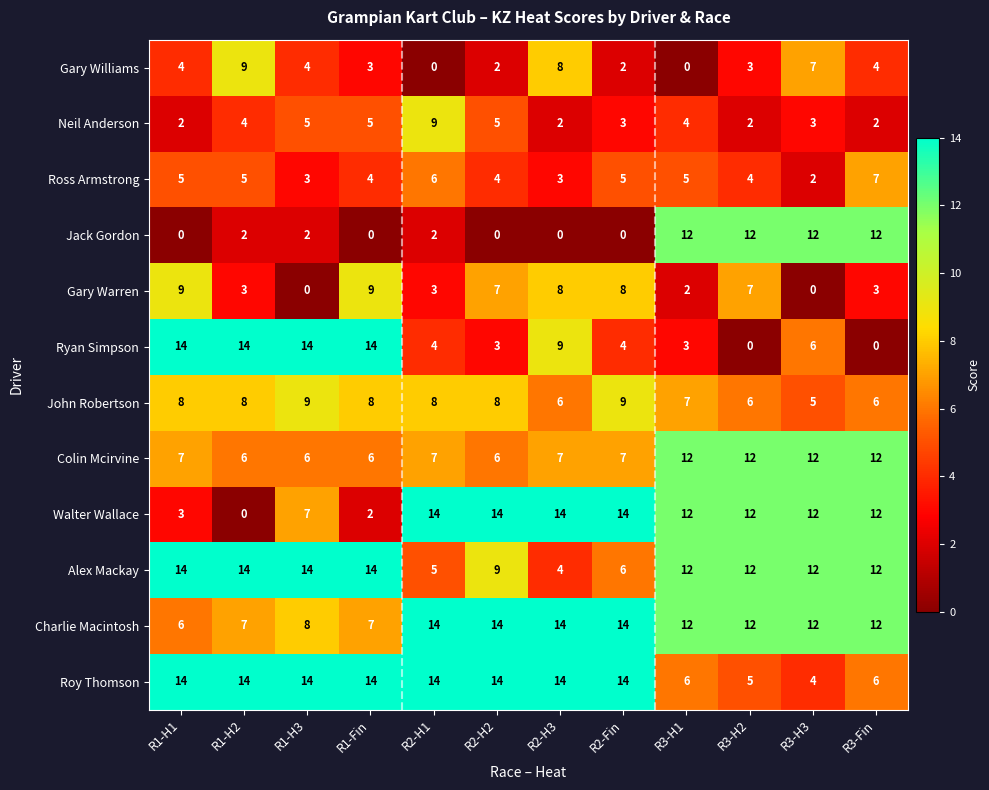

At how many categories does at least one series exceed 4?

12